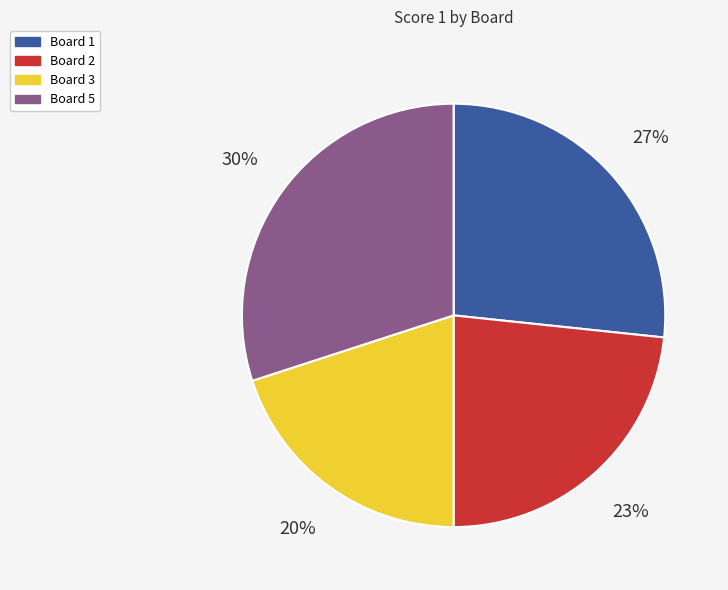

To the nearest percent, what is the average slice percentage?

25%